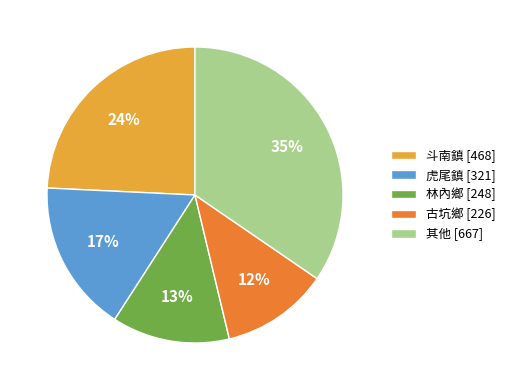

What percentage is the 斗南鎮 [468] slice, to the nearest percent?

24%